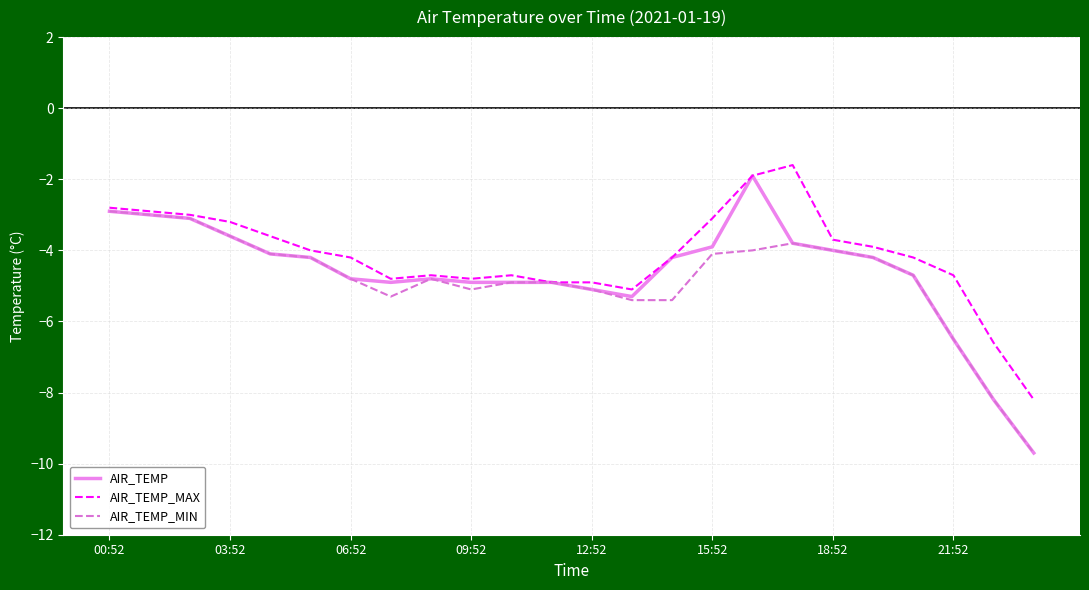

What is the greatest value displayed?

-1.6